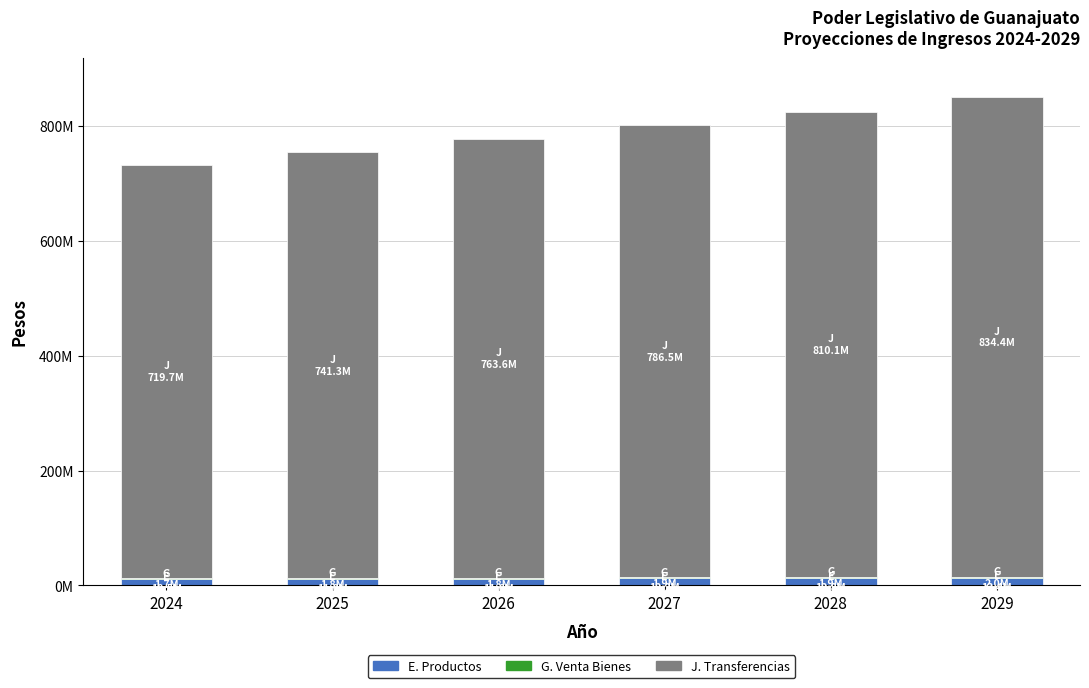

Are the bars grouped side by side (vs. stacked)?

No